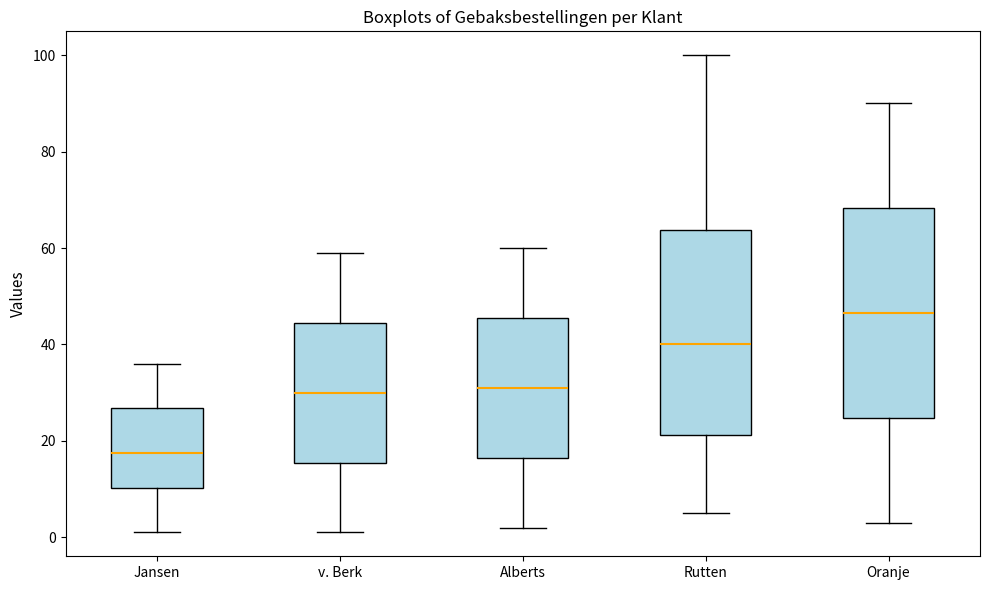

Which box's median line is the highest?

Oranje